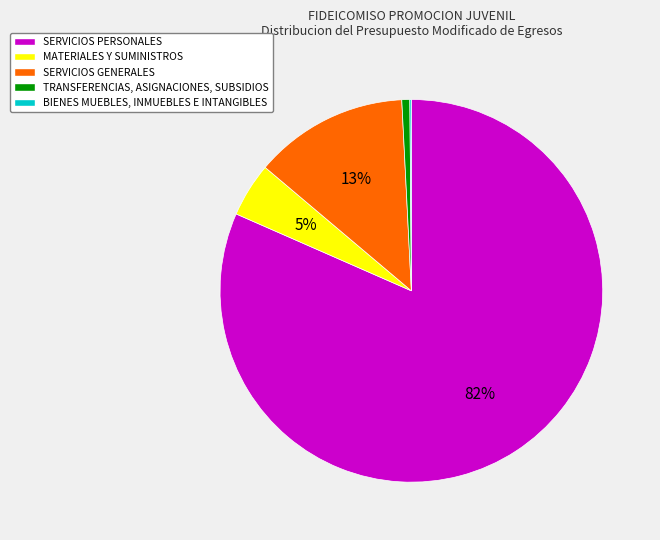

To the nearest percent, what is the difference between the largest and smallest slice percentages?

81%